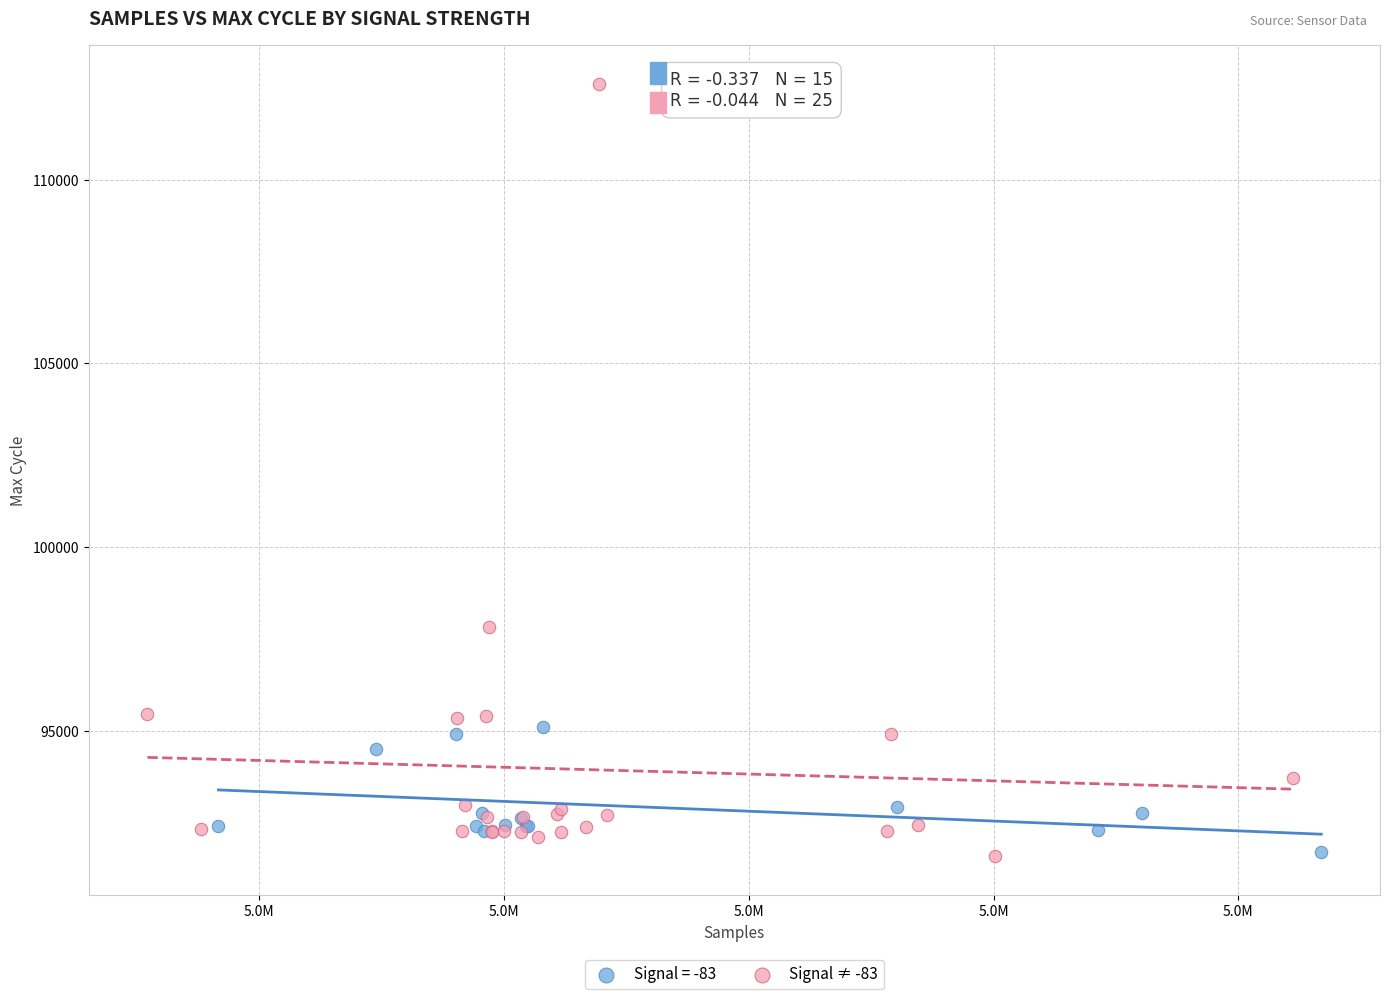

Which series contains the highest Y value?

Signal ≠ -83